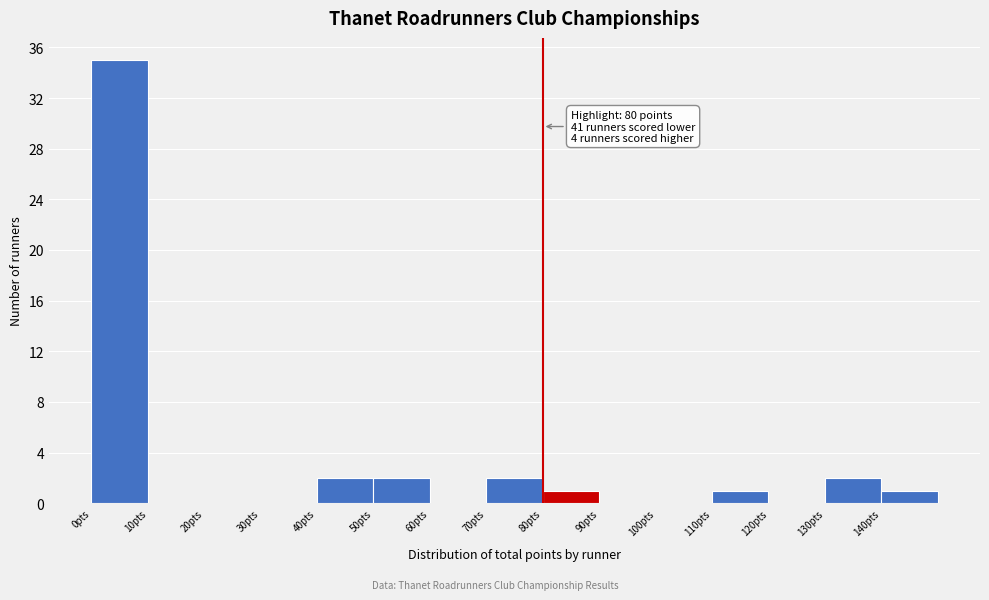

Which range on the x-axis has the tallest bar?

0 to 10